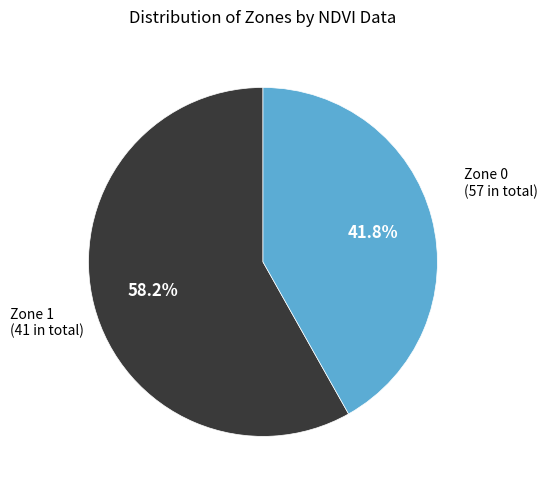

Is there any slice that represents more than half of the pie?

Yes